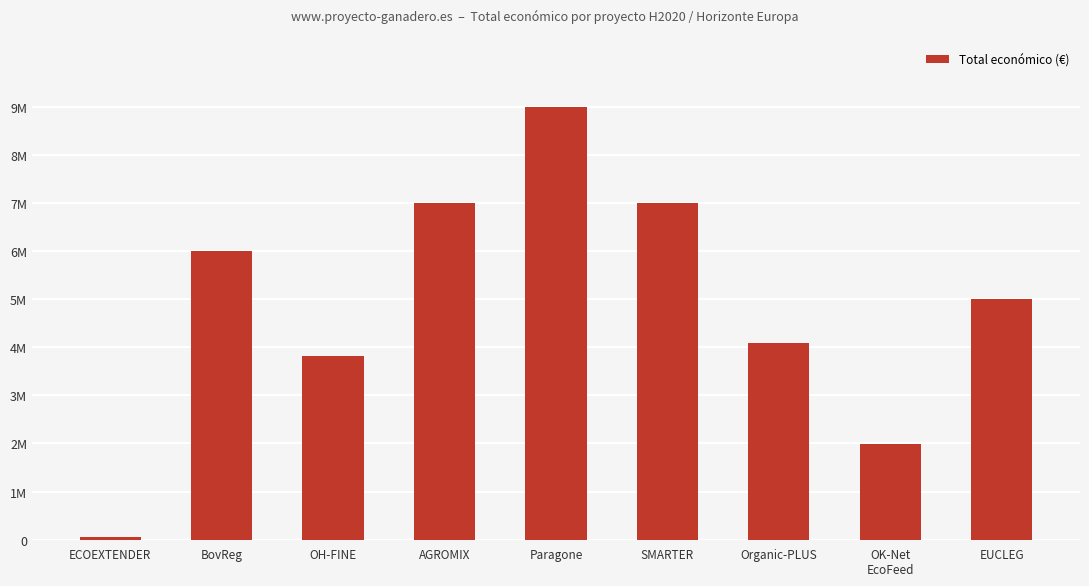

What is the sum of the values at SMARTER and AGROMIX?

13998165